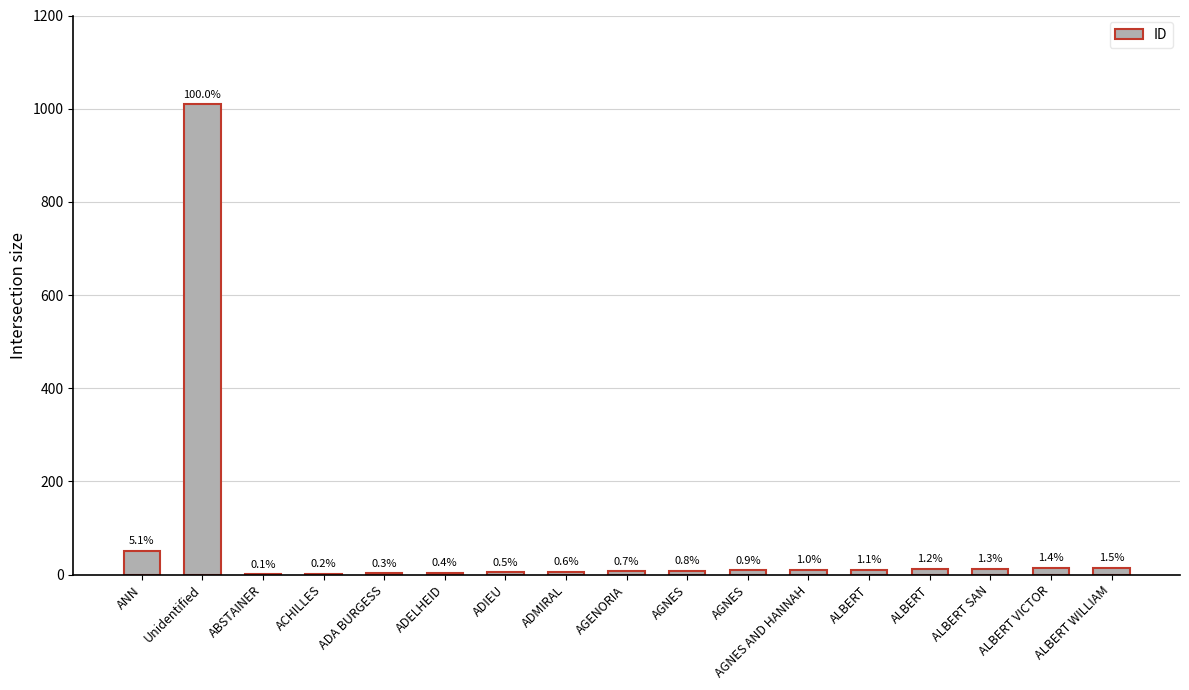

Reading left to right, list all the values displayed in this chart.

ANN=51	Unidentified=1009	ABSTAINER=1	ACHILLES=2	ADA BURGESS=3	ADELHEID=4	ADIEU=5	ADMIRAL=6	AGENORIA=7	AGNES=8	AGNES=9	AGNES AND HANNAH=10	ALBERT=11	ALBERT=12	ALBERT SAN=13	ALBERT VICTOR=14	ALBERT WILLIAM=15